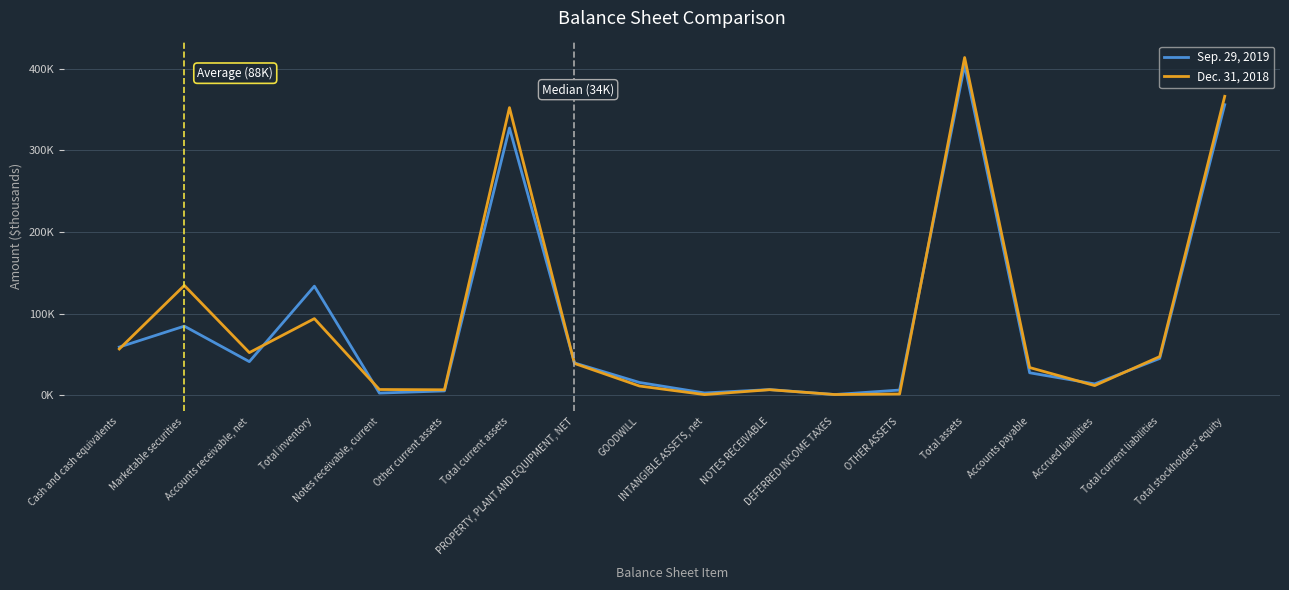

What is the label of the 11th point from the left?

NOTES RECEIVABLE